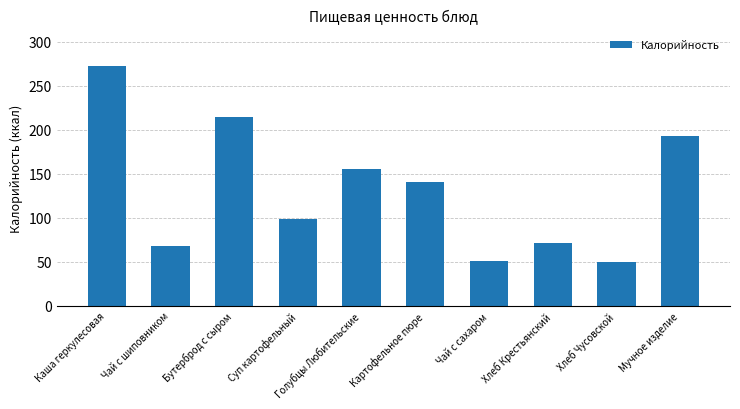

Approximately how many times larger is the value at Картофельное пюре compared to Хлеб Чусовской?

2.8